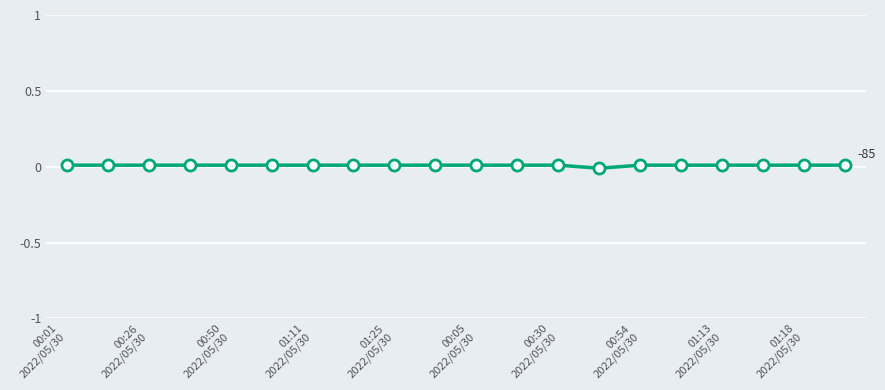

Count the number of data series in this chart.

1